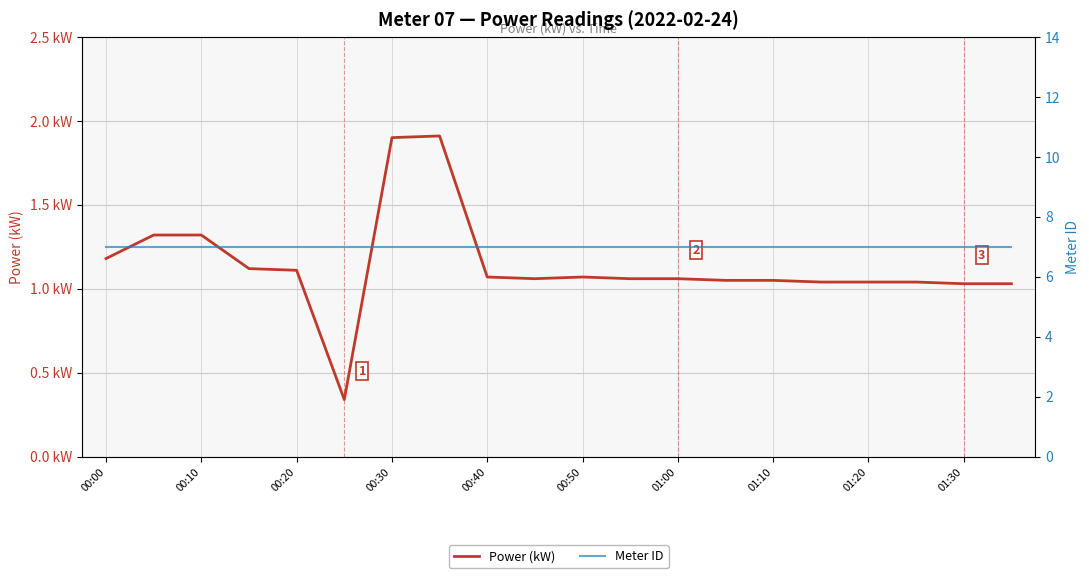

List the series in order of their peak value, highest first.

Meter ID, Power (kW)